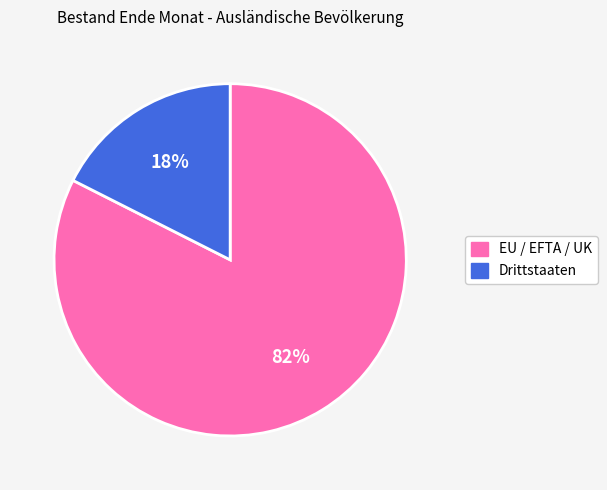

Is the sum of Drittstaaten and EU / EFTA / UK greater than half?

Yes